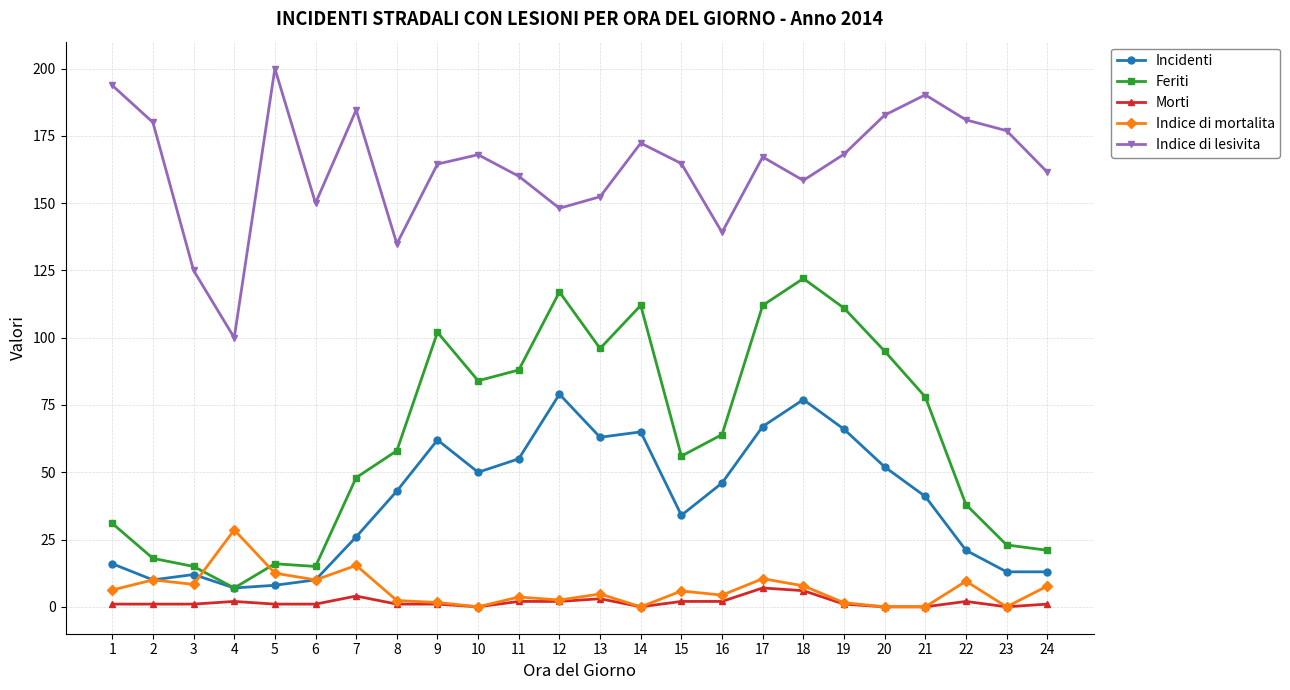

True or false: Indice di mortalita has a value of 15.4 at 7.

True